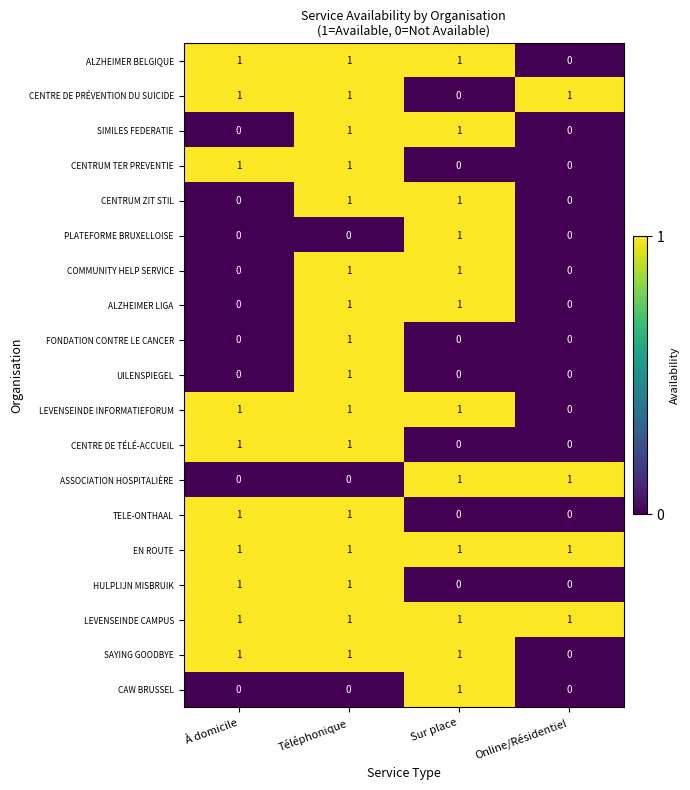

Which category has the lowest value in the SAYING GOODBYE series?

Online/Résidentiel